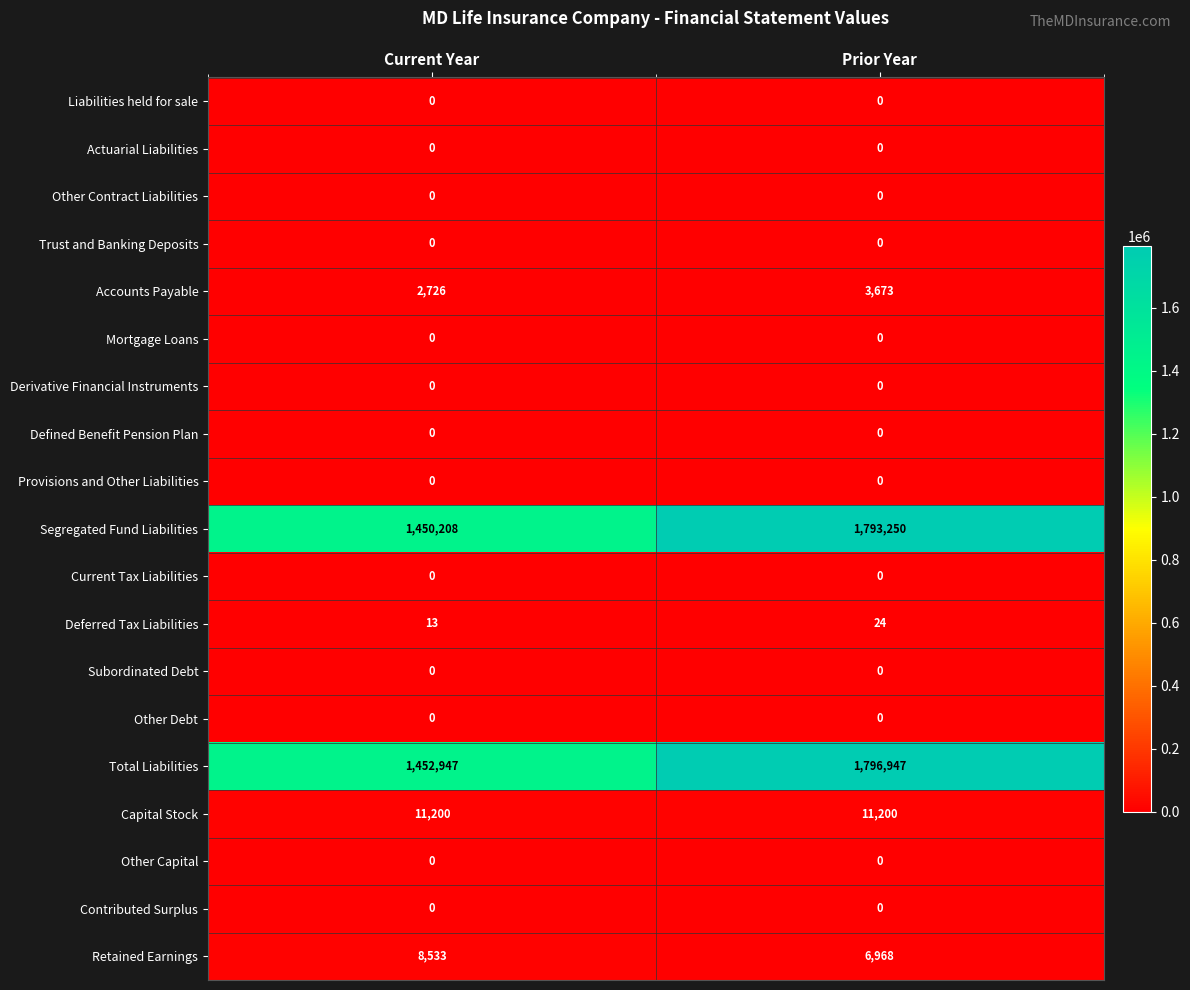

How many data points does each series have?

2